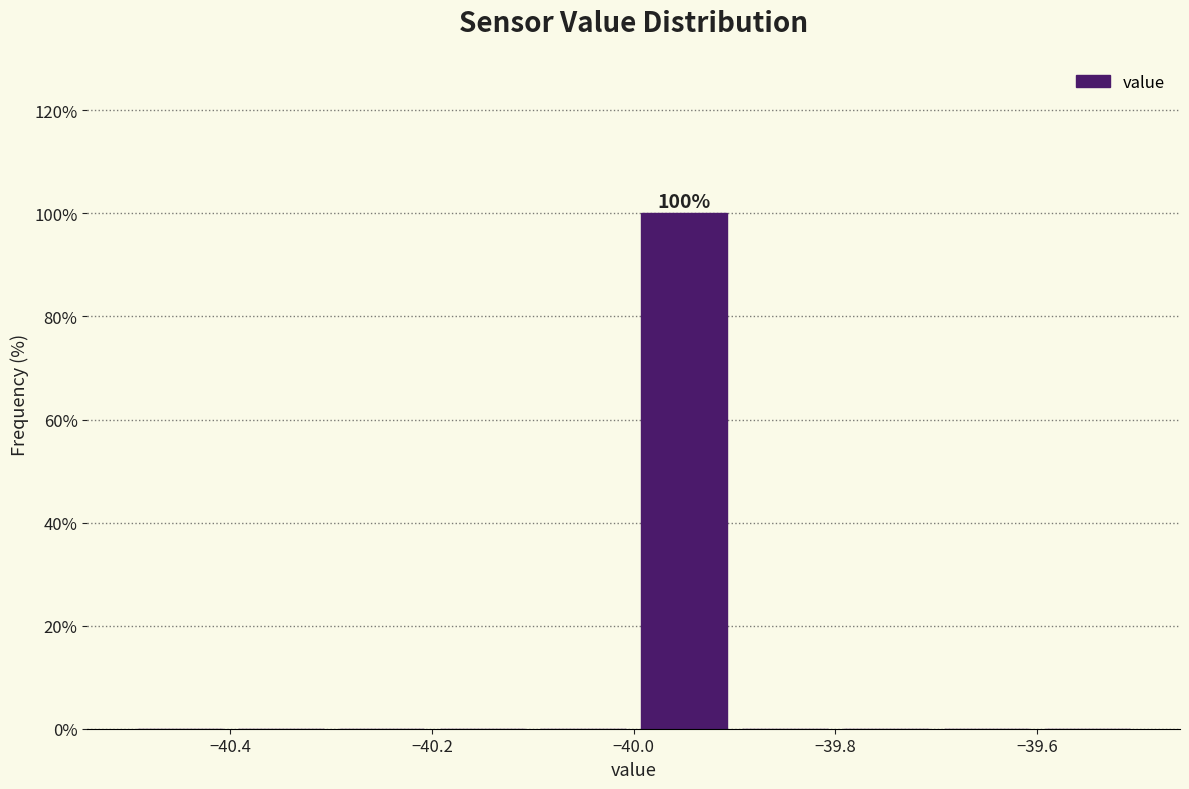

Over which range of the x-axis is the bar tallest?

-40.0 to -39.9